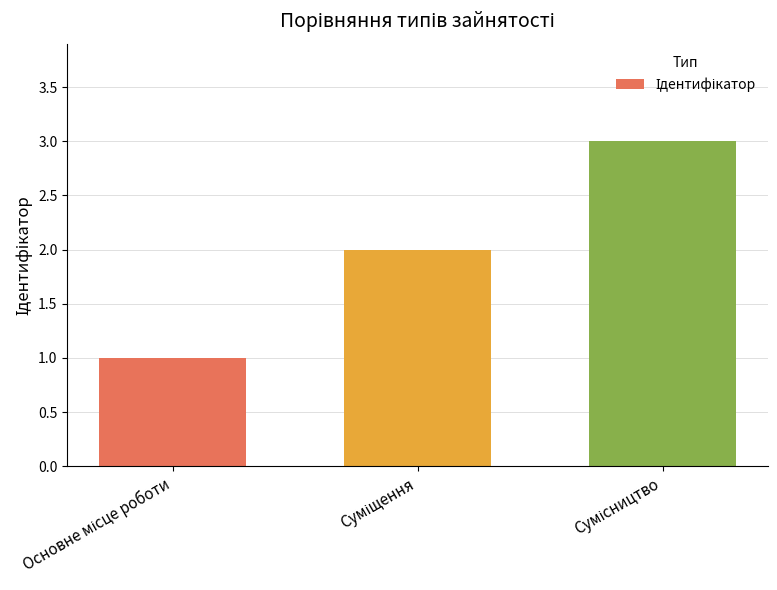

What is the maximum value shown in the chart?

3